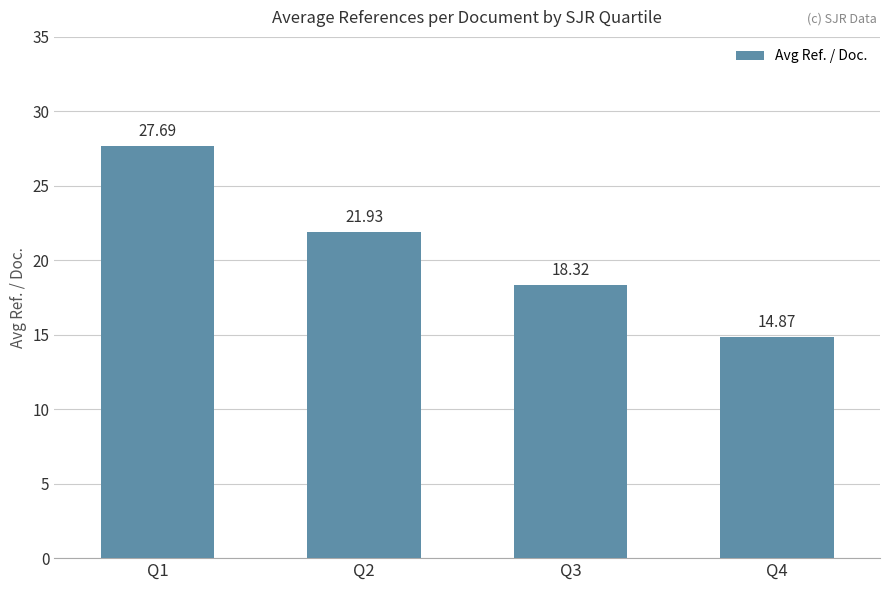

What is the value of the 1st bar from the left?

27.7